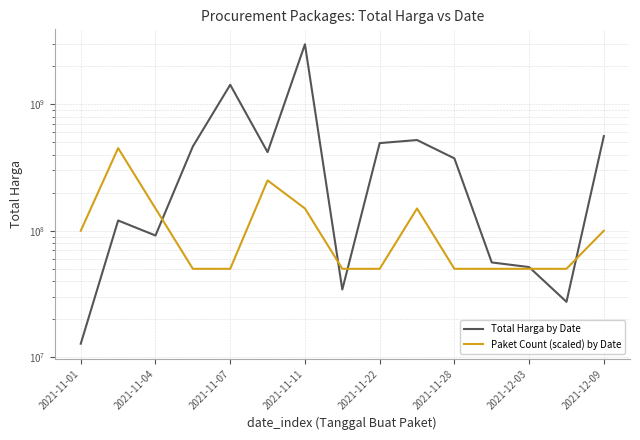

How many lines are shown in the chart?

2